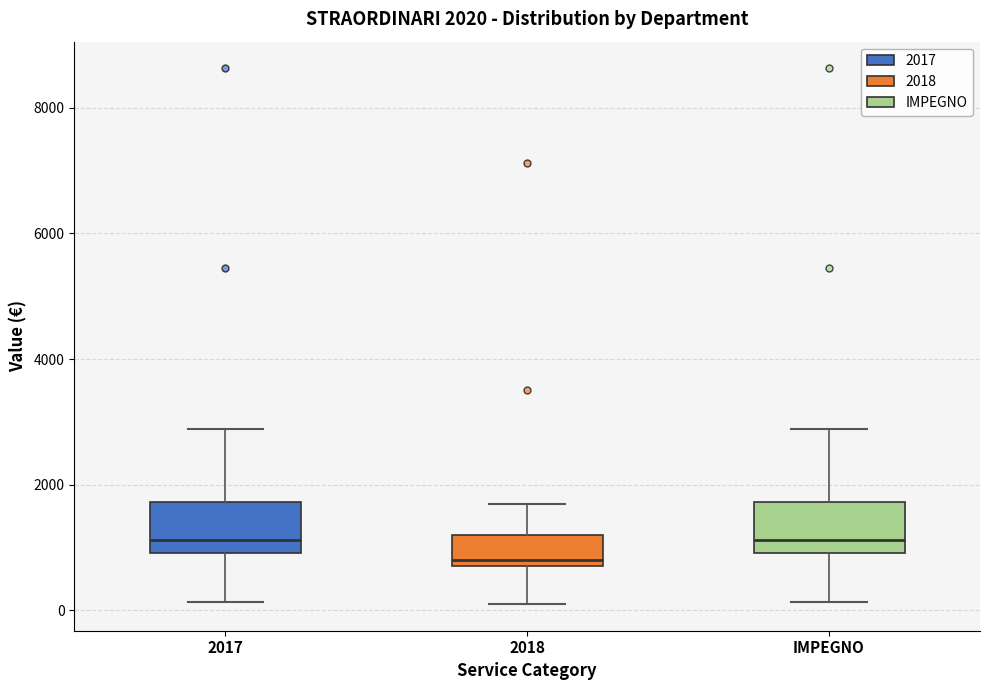

Which box's median line is the lowest?

2018